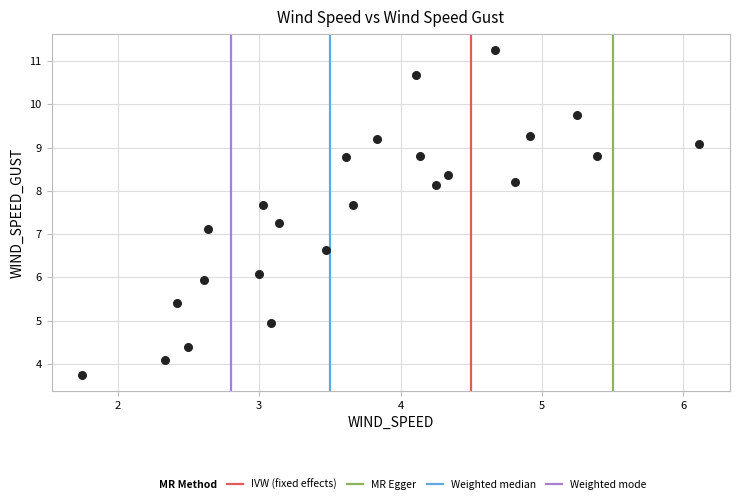

What is the range of X values (max minus min)?

4.4